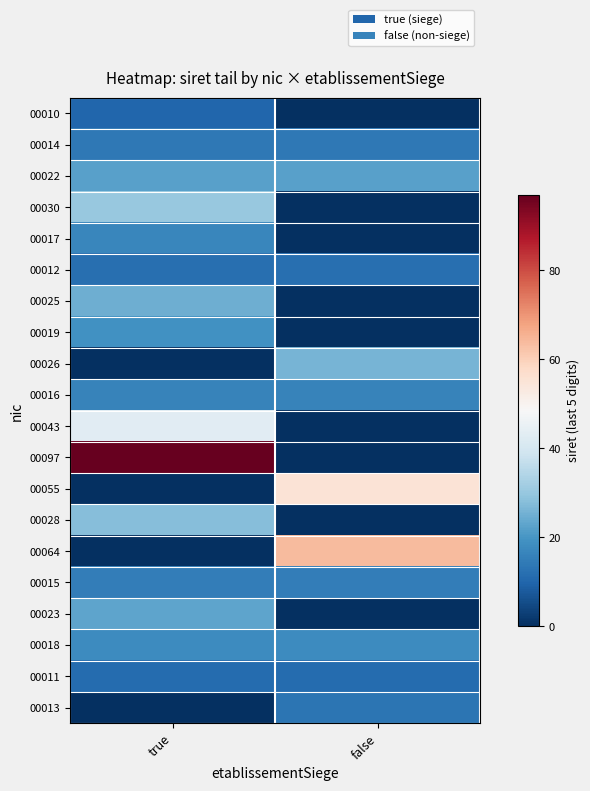

What is the spread (max minus min) of values at false?

64